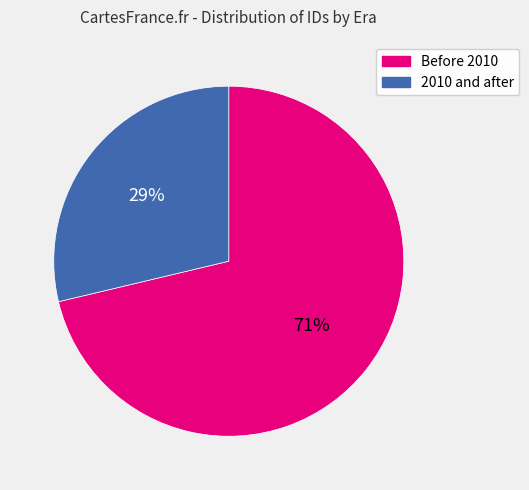

Rank the categories by value from highest to lowest.

Before 2010, 2010 and after